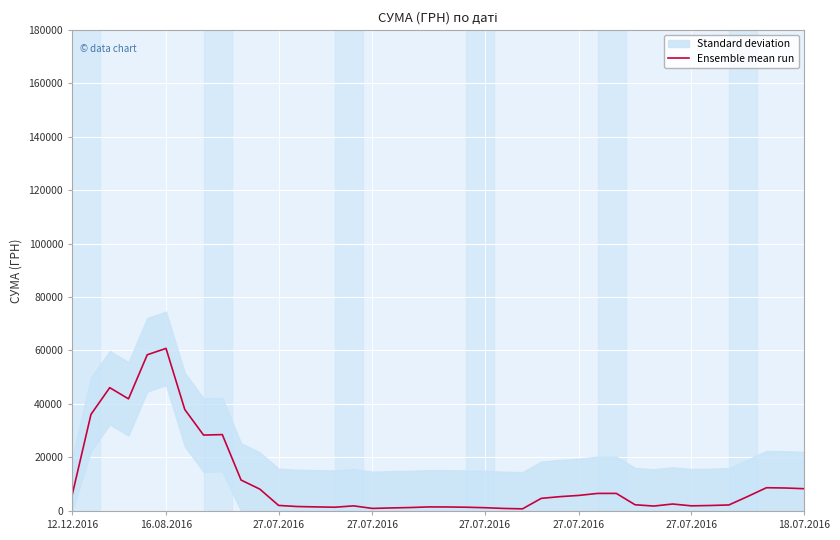

How many interior local valleys (lower than both neighbors) does the data have?

7